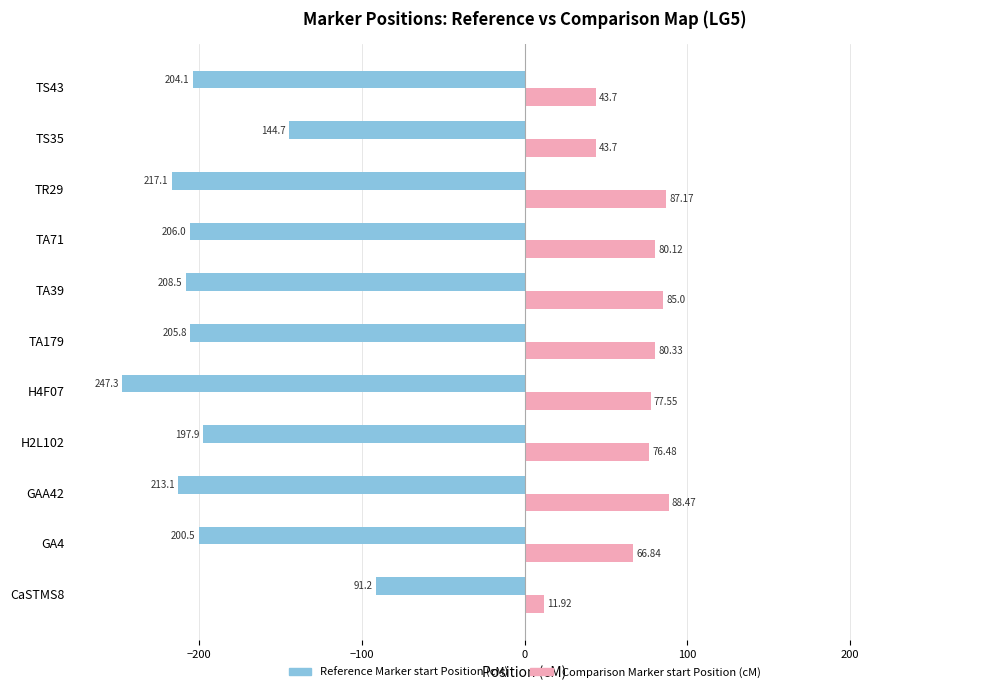

What is the difference between the highest and lowest values at TA71?

286.1